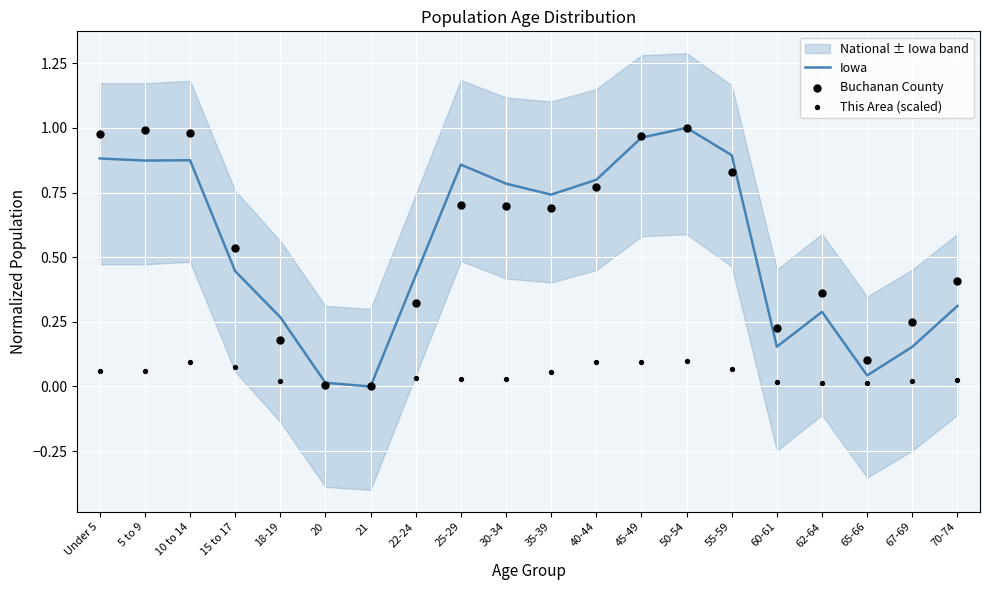

At how many categories does at least one series exceed 0?

19